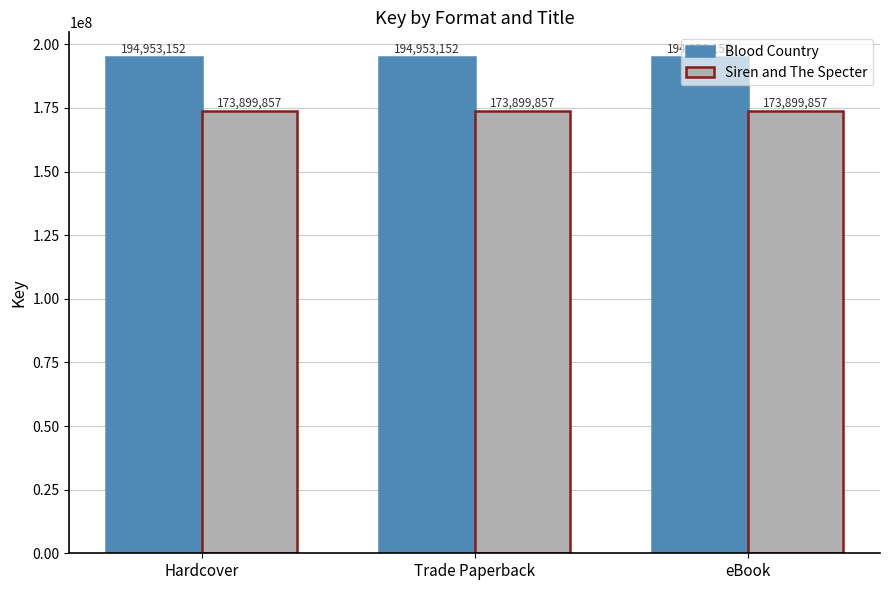

The value of Siren and The Specter at Trade Paperback is 173899857. True or false?

True